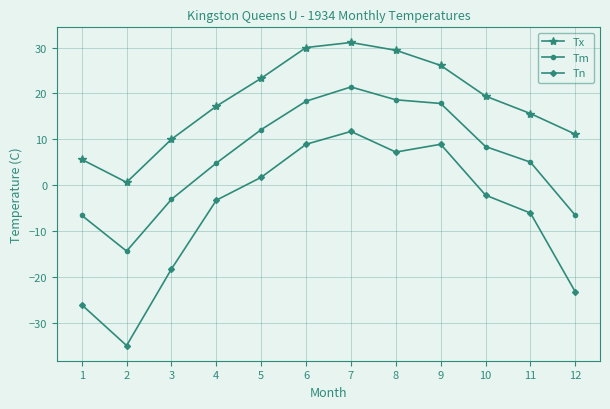

What is the spread (max minus min) of values at 8?

22.2